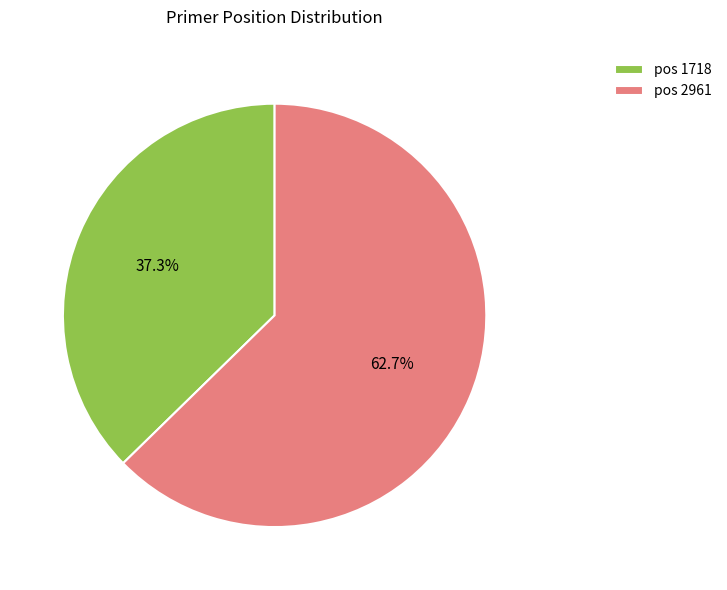

Rank the categories by value from lowest to highest.

pos 1718, pos 2961